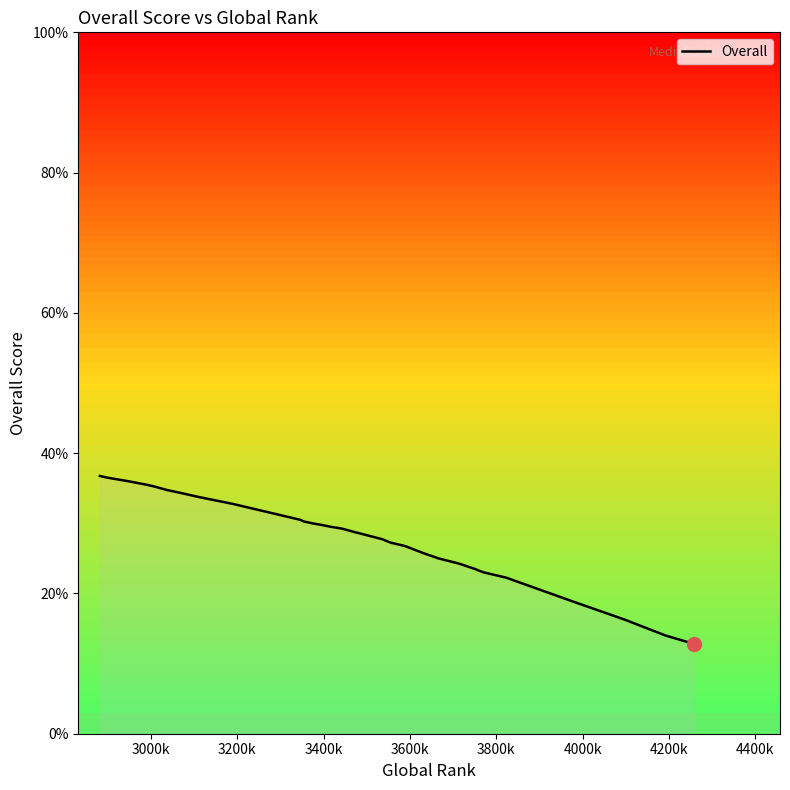

What is the value of the 30th point from the left?

24.2